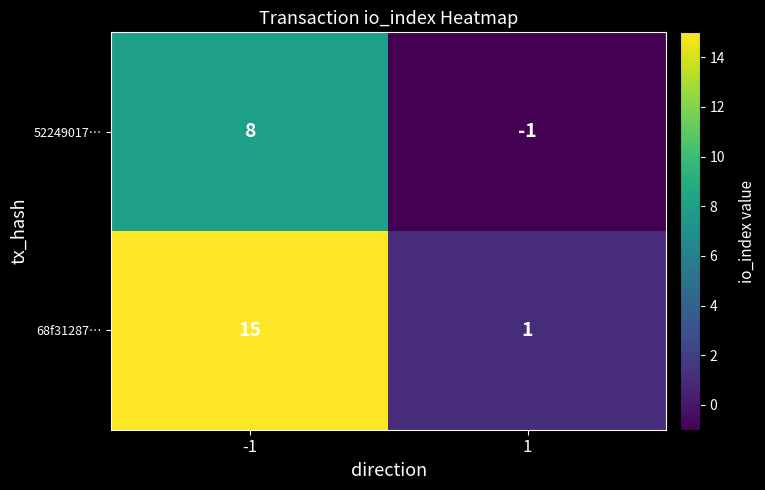

What is the average value of the 68f31287… series?

8